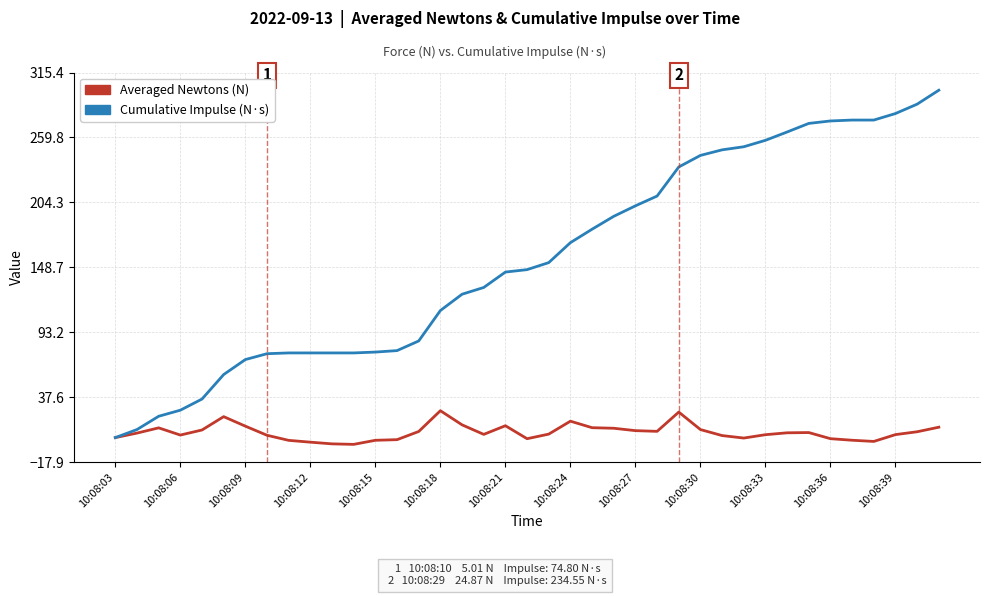

Rank the series by their maximum value, from highest to lowest.

Cumulative Impulse (N·s), Averaged Newtons (N)